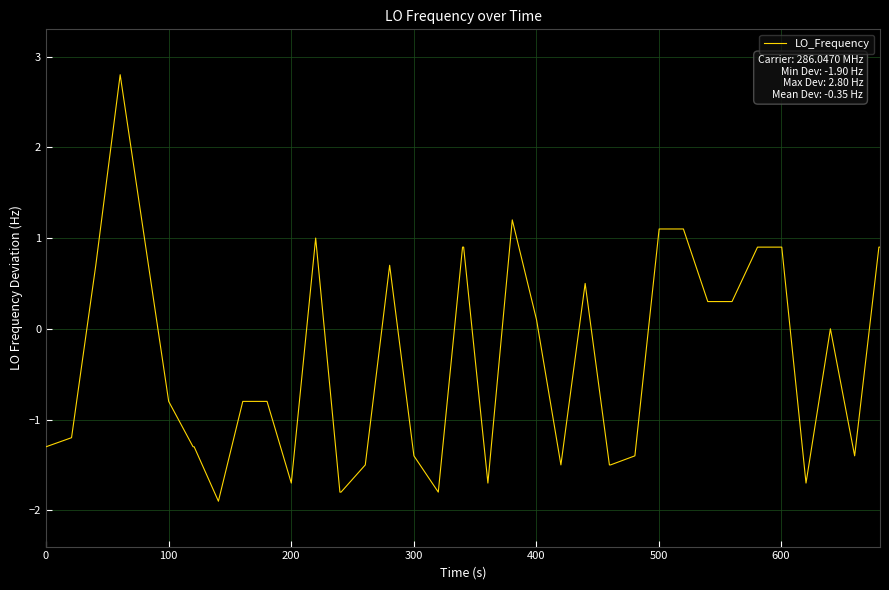

Does the chart display data point markers on the line(s)?

No